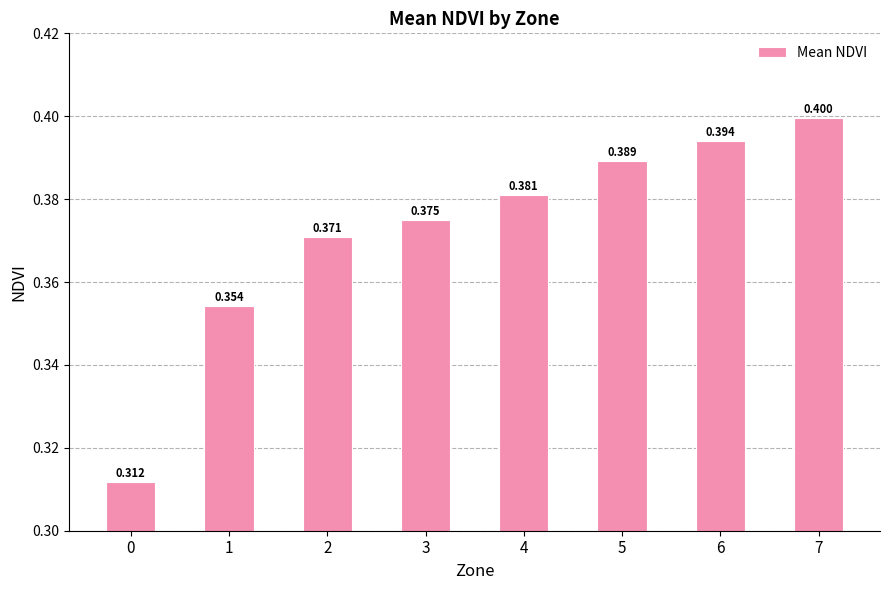

Which has a higher value, 6 or 5?

6